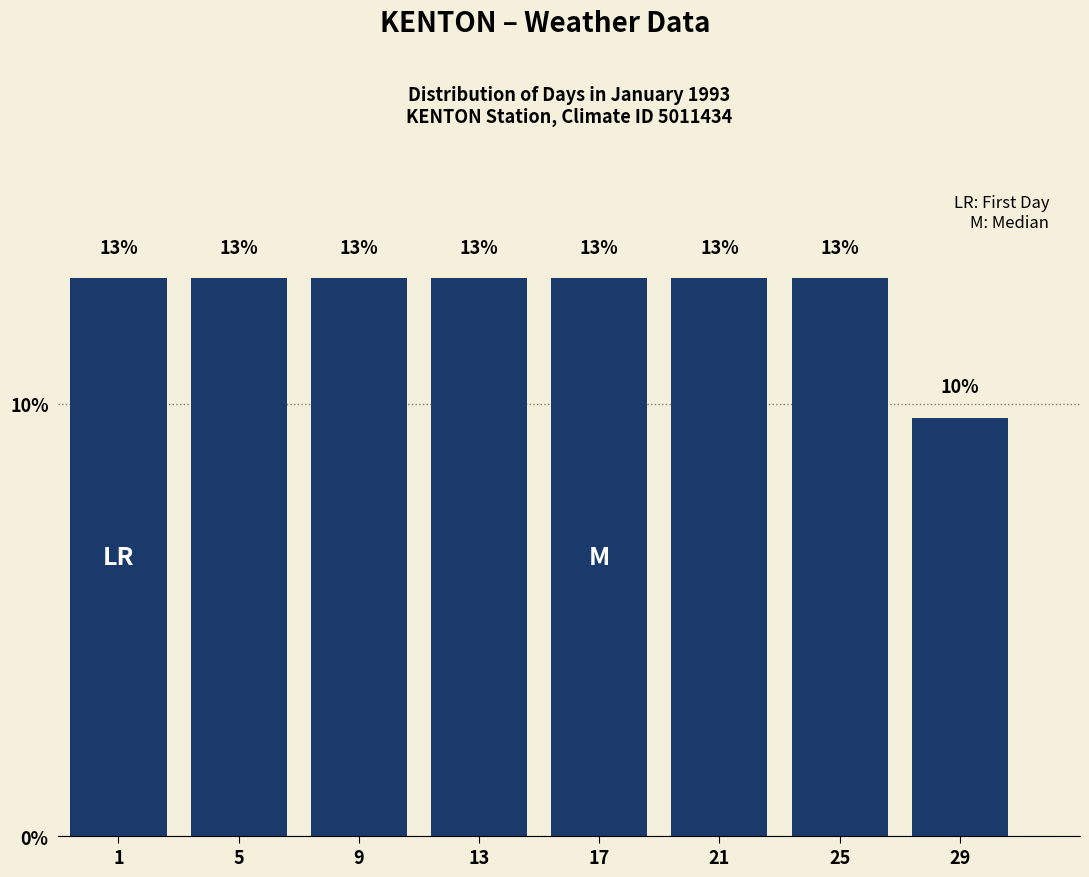

Does the chart contain any negative values?

No